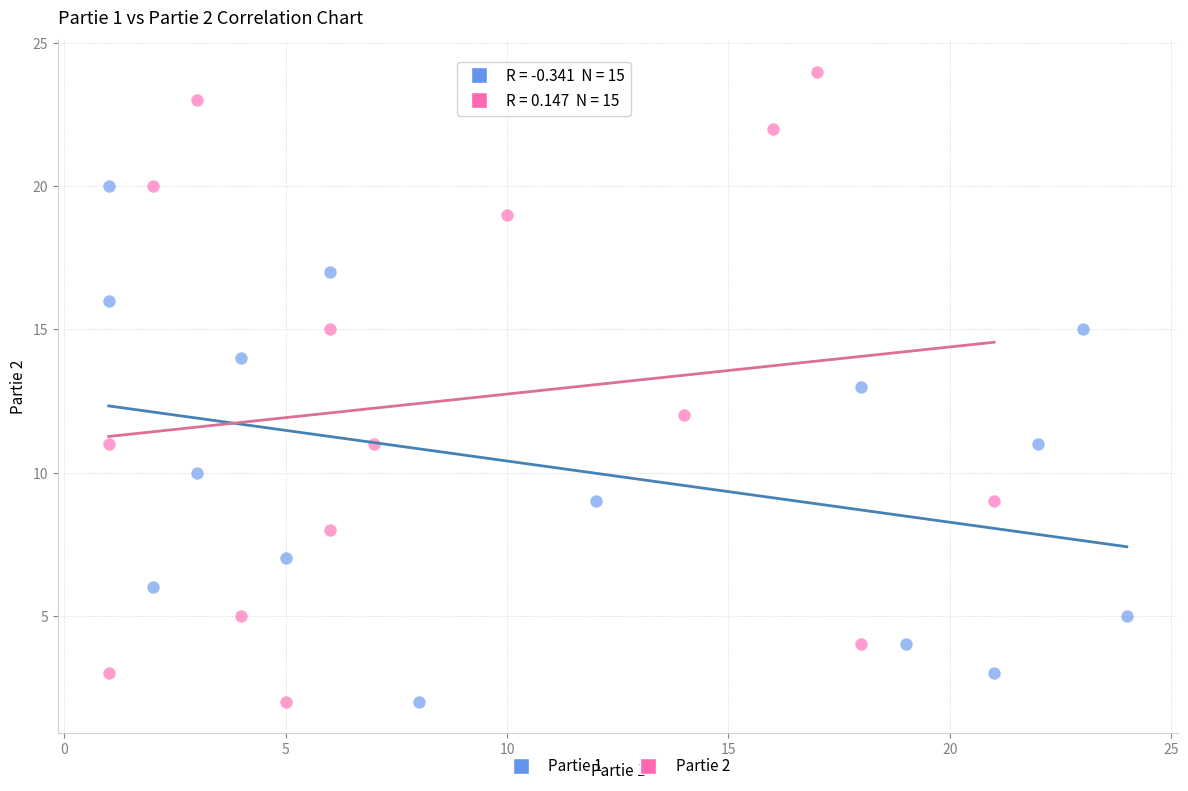

Which series has the widest spread of Y values?

Partie 2